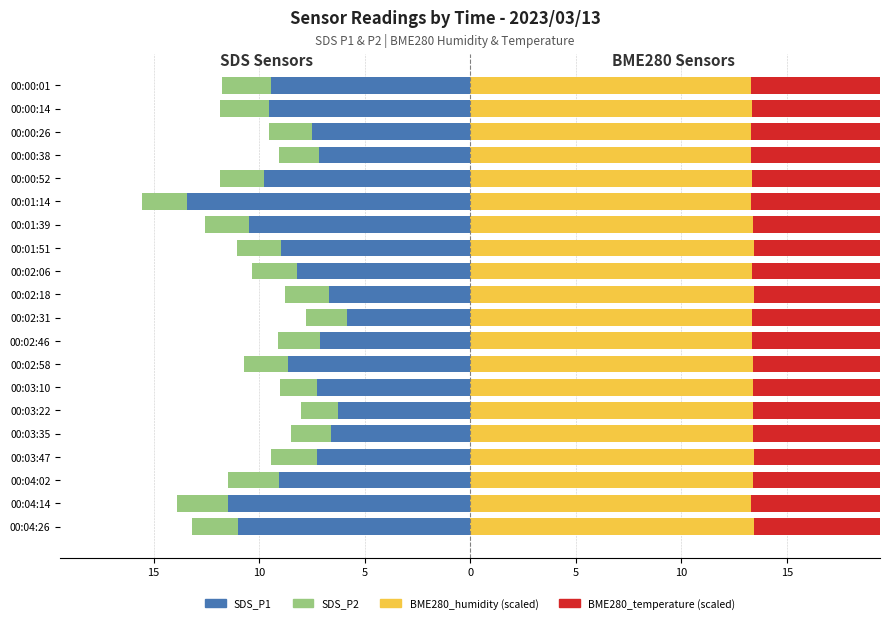

Which series changed the most between 00:00:26 and 00:04:14?

SDS_P1